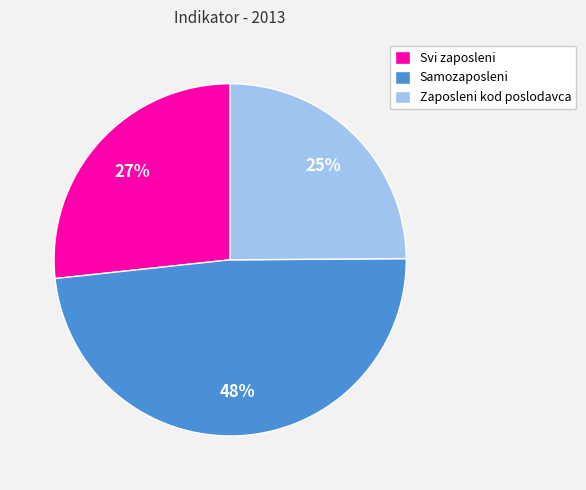

Rank the categories by value from highest to lowest.

Samozaposleni, Svi zaposleni, Zaposleni kod poslodavca